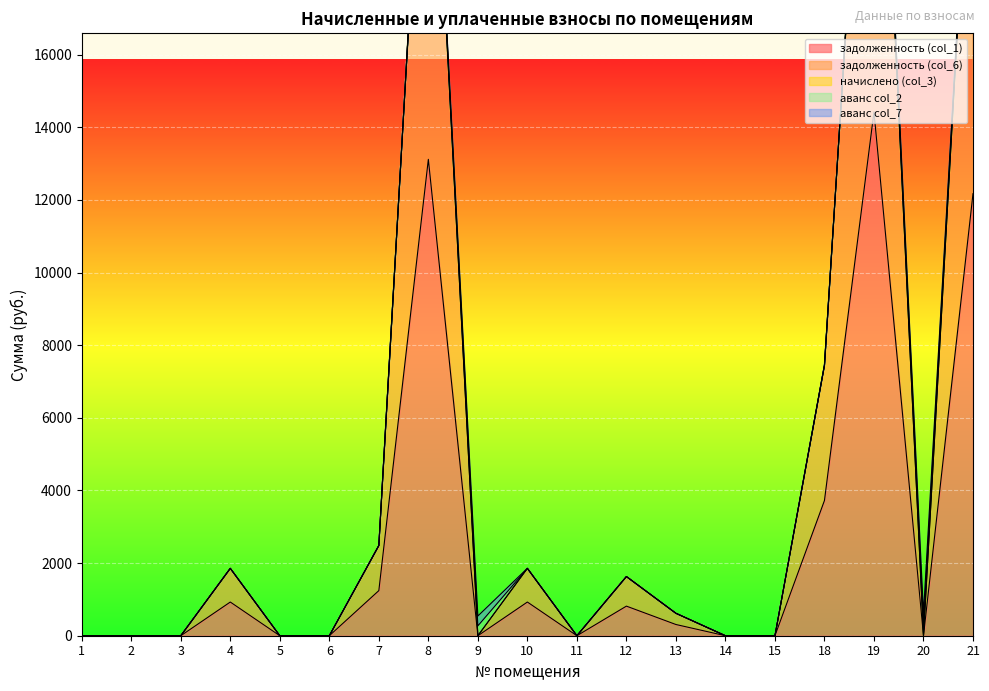

True or false: аванс col_2 and начислено (col_3) cross at least once.

False